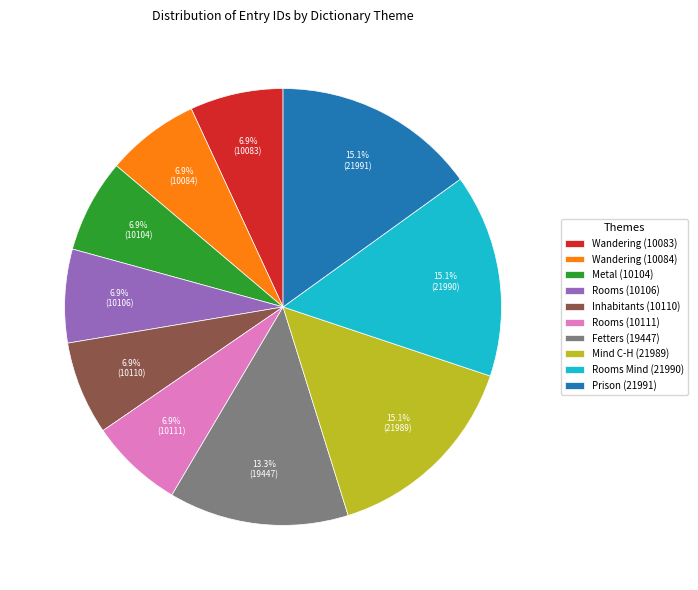

Count the number of slices in the pie.

10